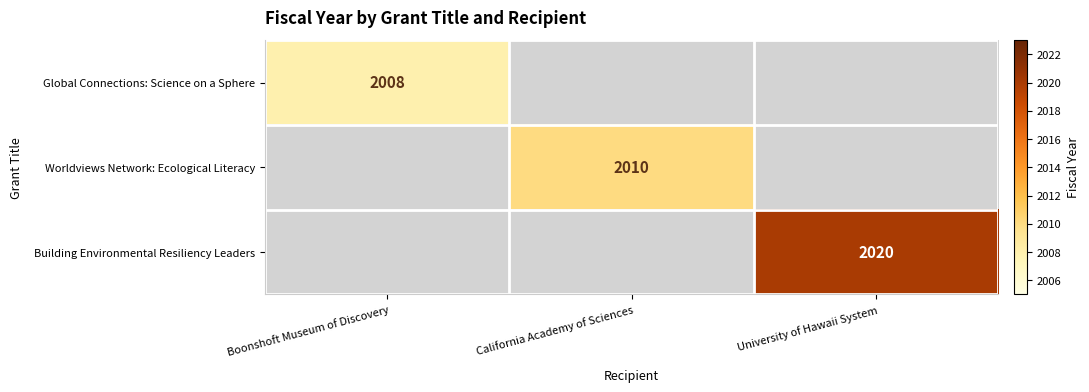

What is the total value across all series at University of Hawaii System?

2020